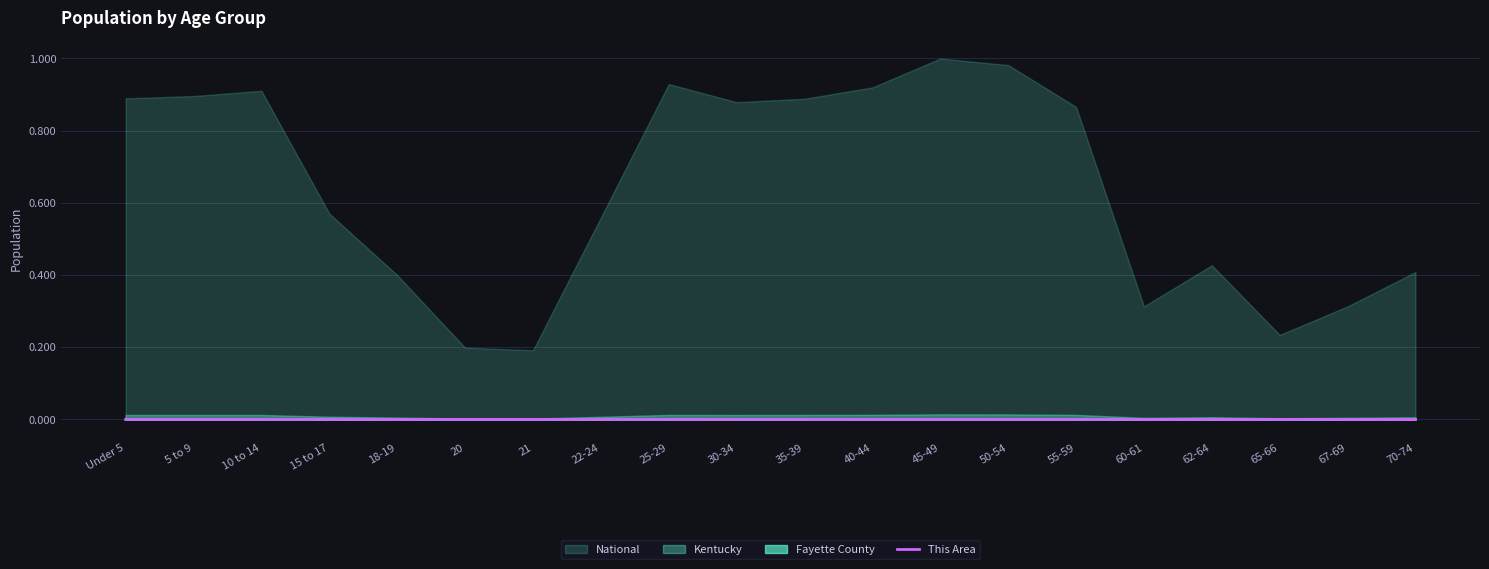

The value of This Area at 21 is 0.0. True or false?

True